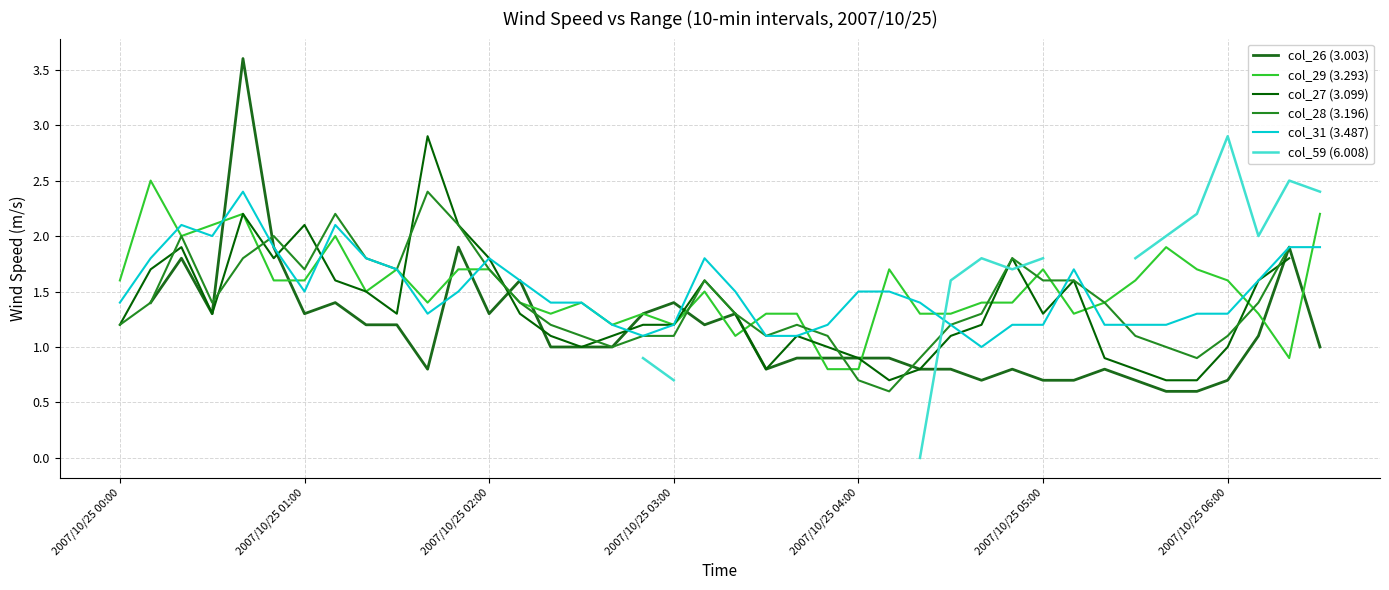

What is the value of the col_26 (3.003) point at the 9th from the left?

1.2